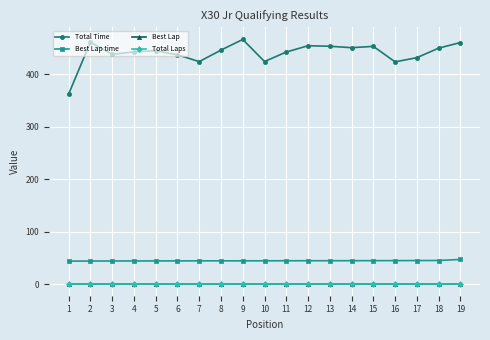

Rank the series by their maximum value, from lowest to highest.

Best Lap, Total Laps, Best Lap time, Total Time